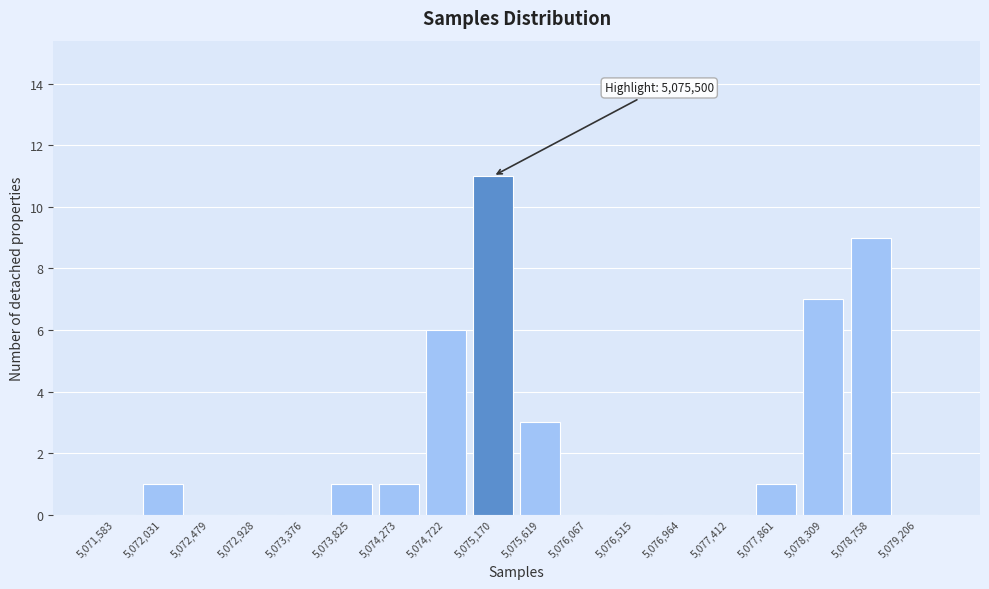

Reading left to right, list all the values displayed in this chart.

5,071,583=0	5,072,031=1	5,072,479=0	5,072,928=0	5,073,376=0	5,073,825=1	5,074,273=1	5,074,722=6	5,075,170=11	5,075,619=3	5,076,067=0	5,076,515=0	5,076,964=0	5,077,412=0	5,077,861=1	5,078,309=7	5,078,758=9	5,079,206=0